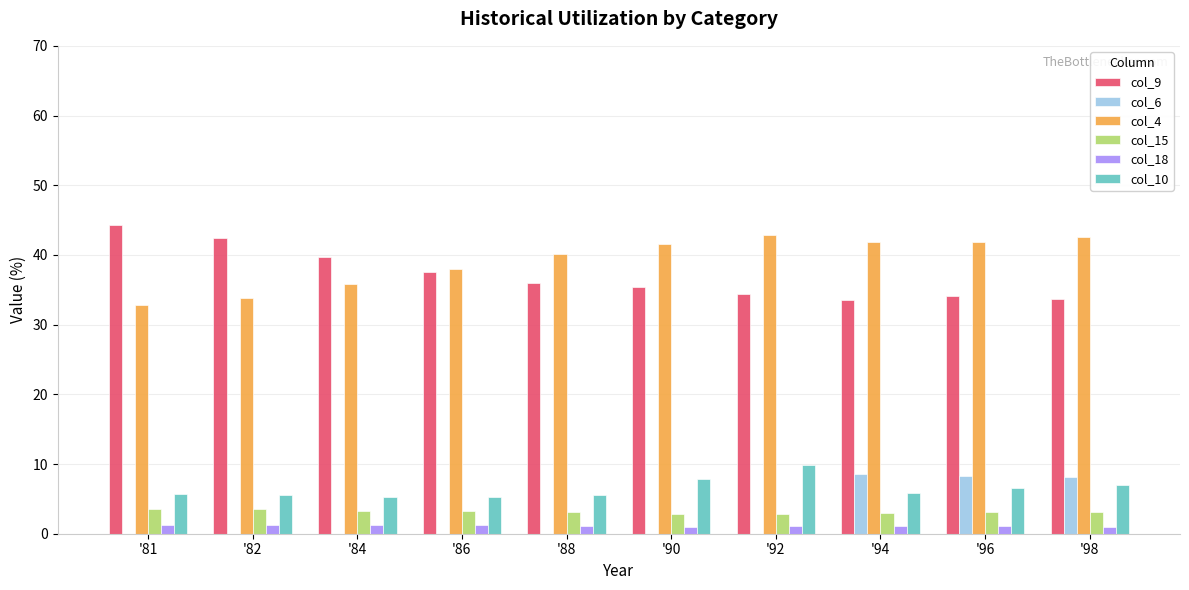

Is it true that col_18 equals 1.1 at '92?

True